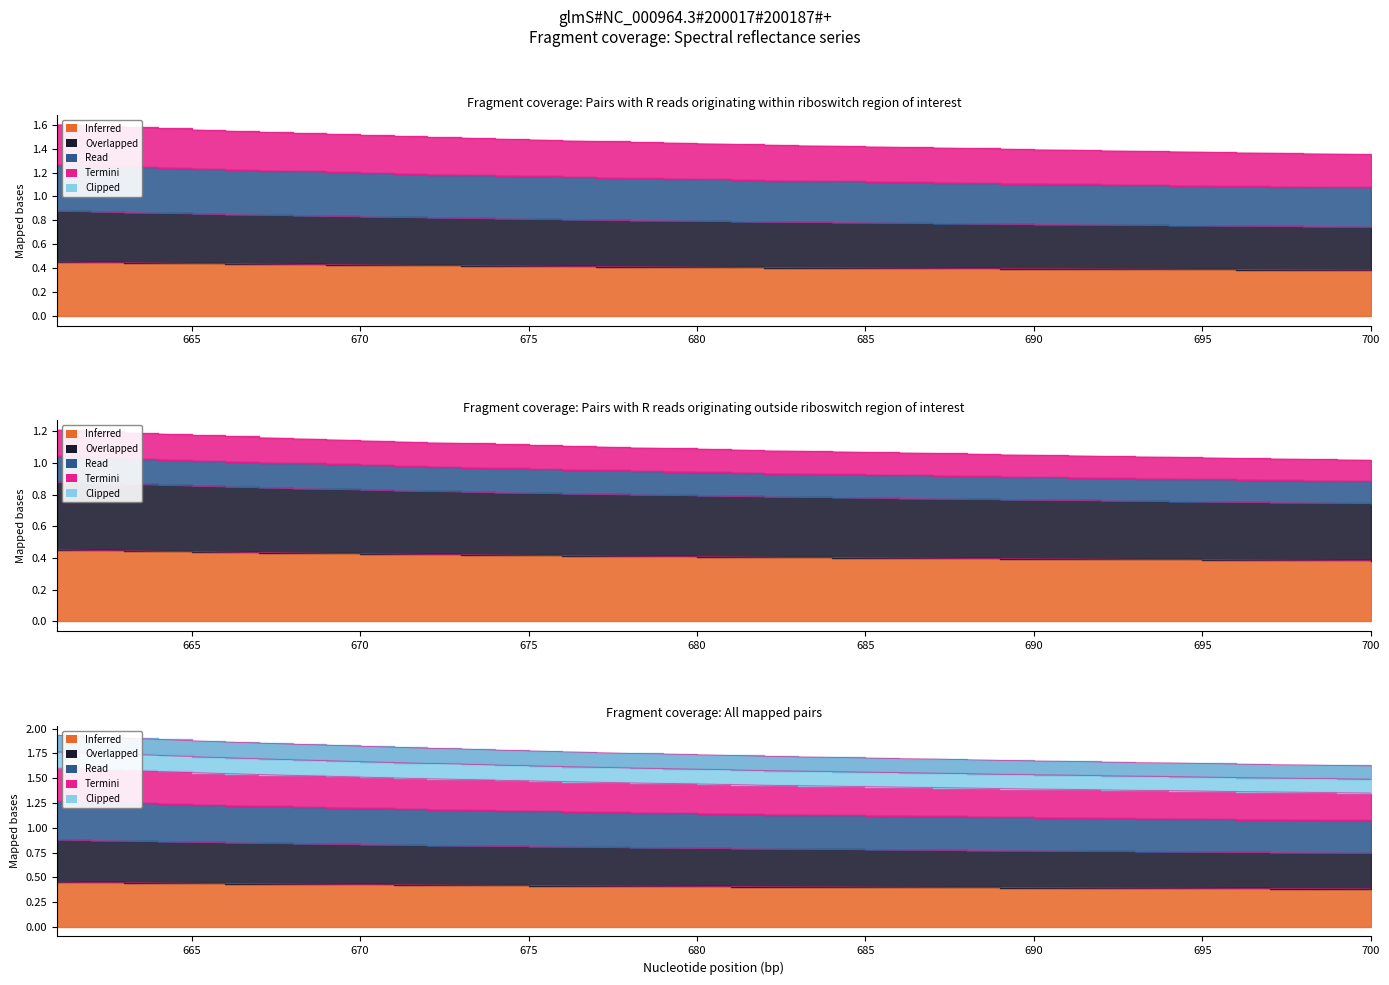

At how many categories does at least one series exceed 1?

40